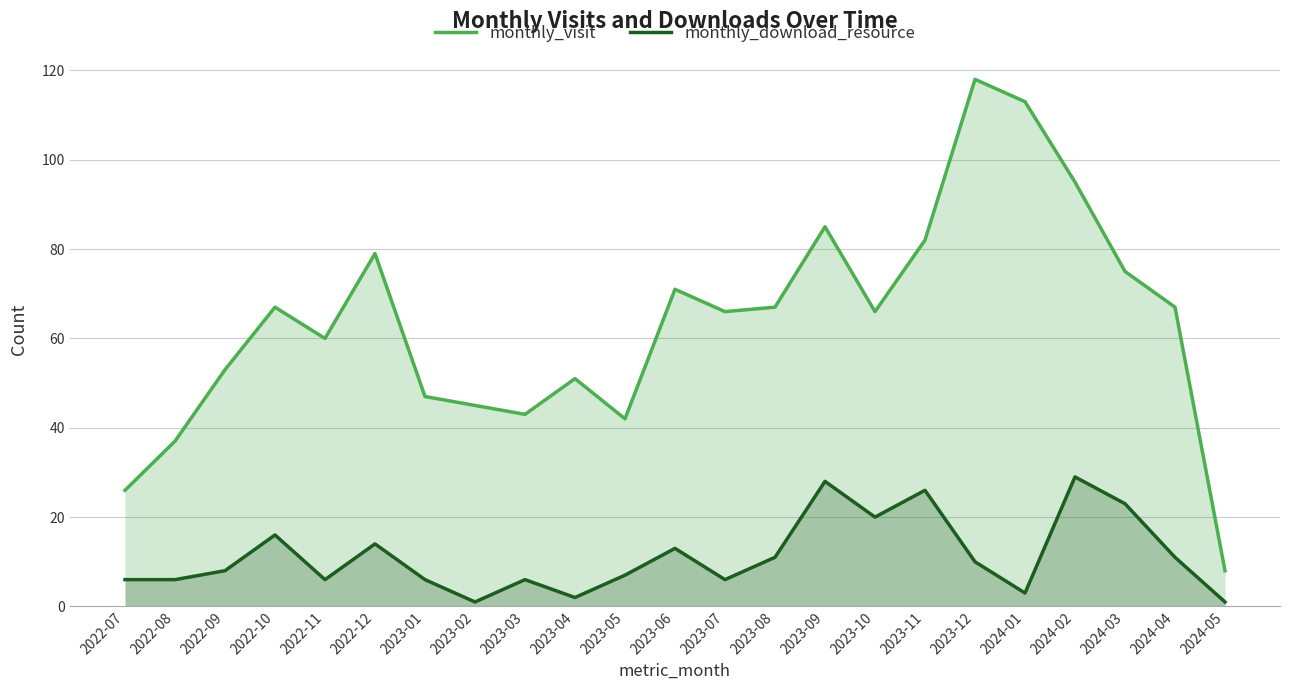

At which category is the sum across all series the highest?

2023-12